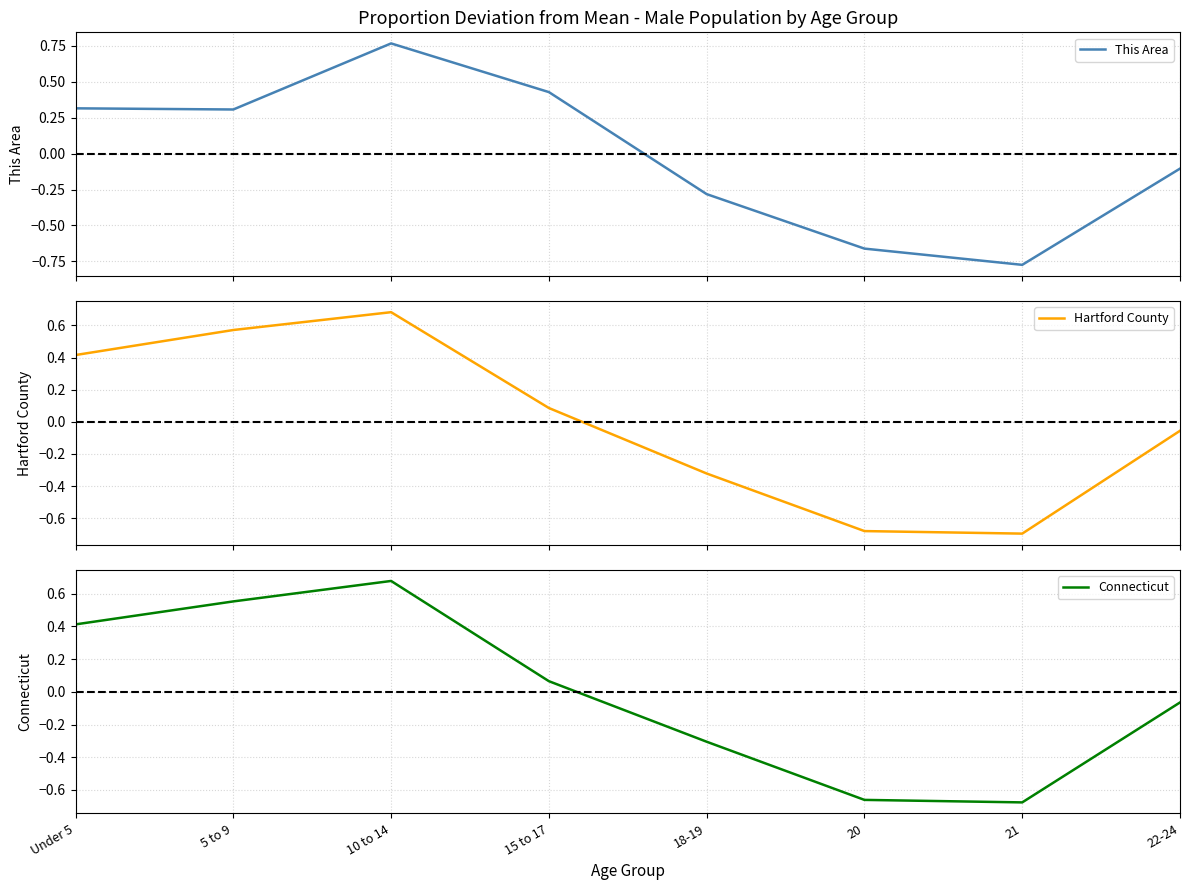

True or false: Connecticut and This Area intersect in this chart.

True